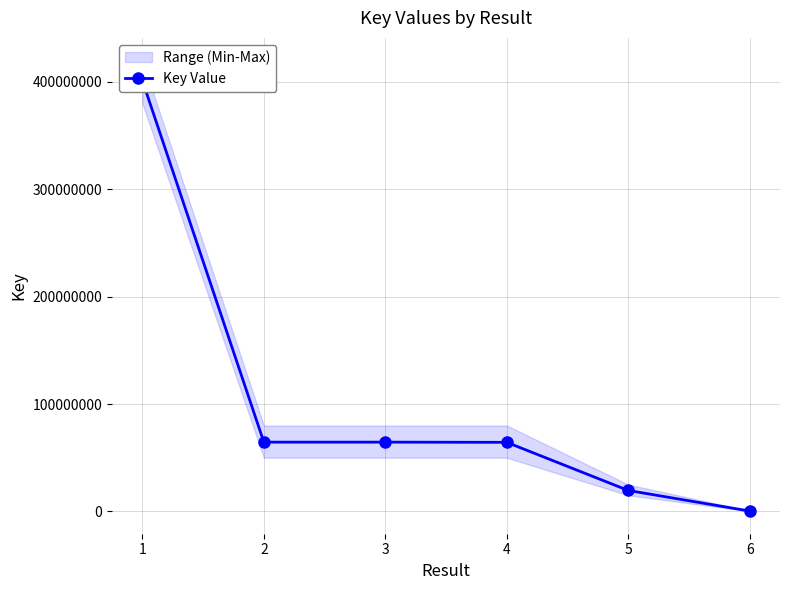

How many data points does each series have?

6